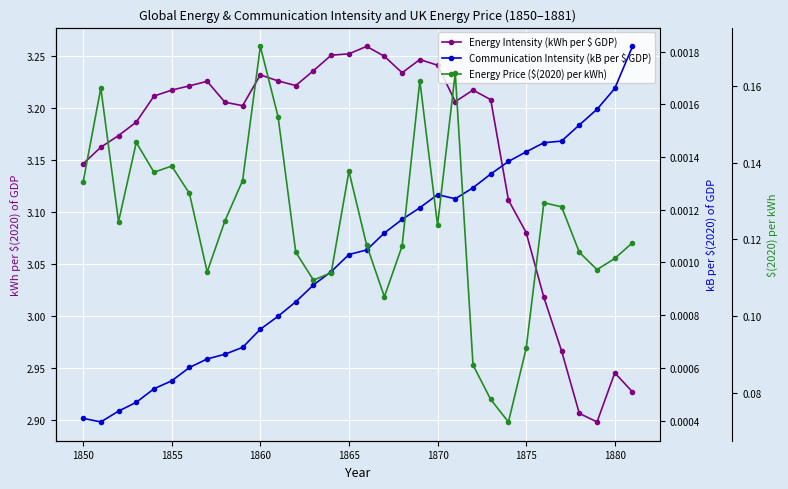

What is the highest value of the Energy Price ($(2020) per kWh) series?

0.2